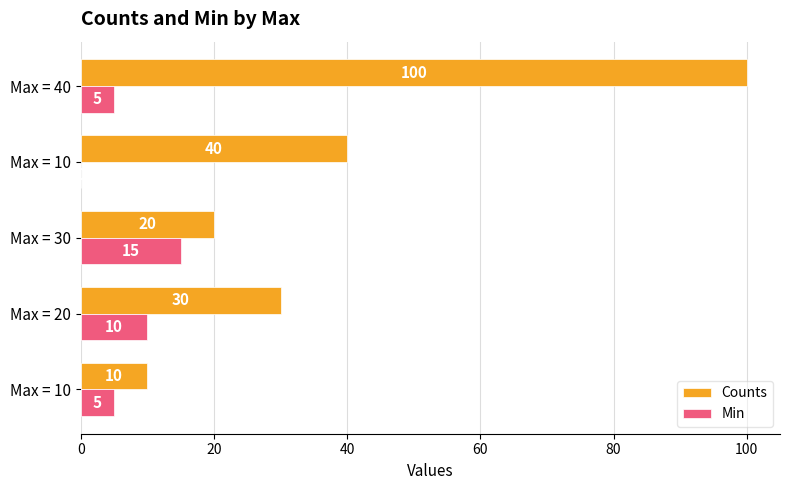

What are all the series names shown in the legend?

Counts, Min